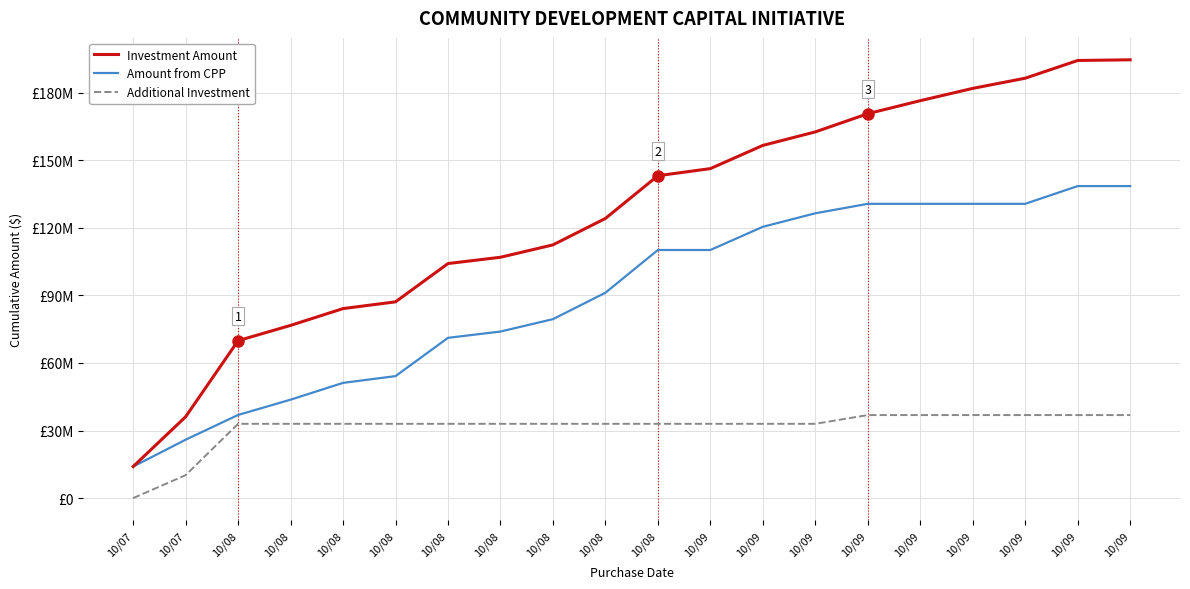

What is the sum of all Additional Investment values?

627277000